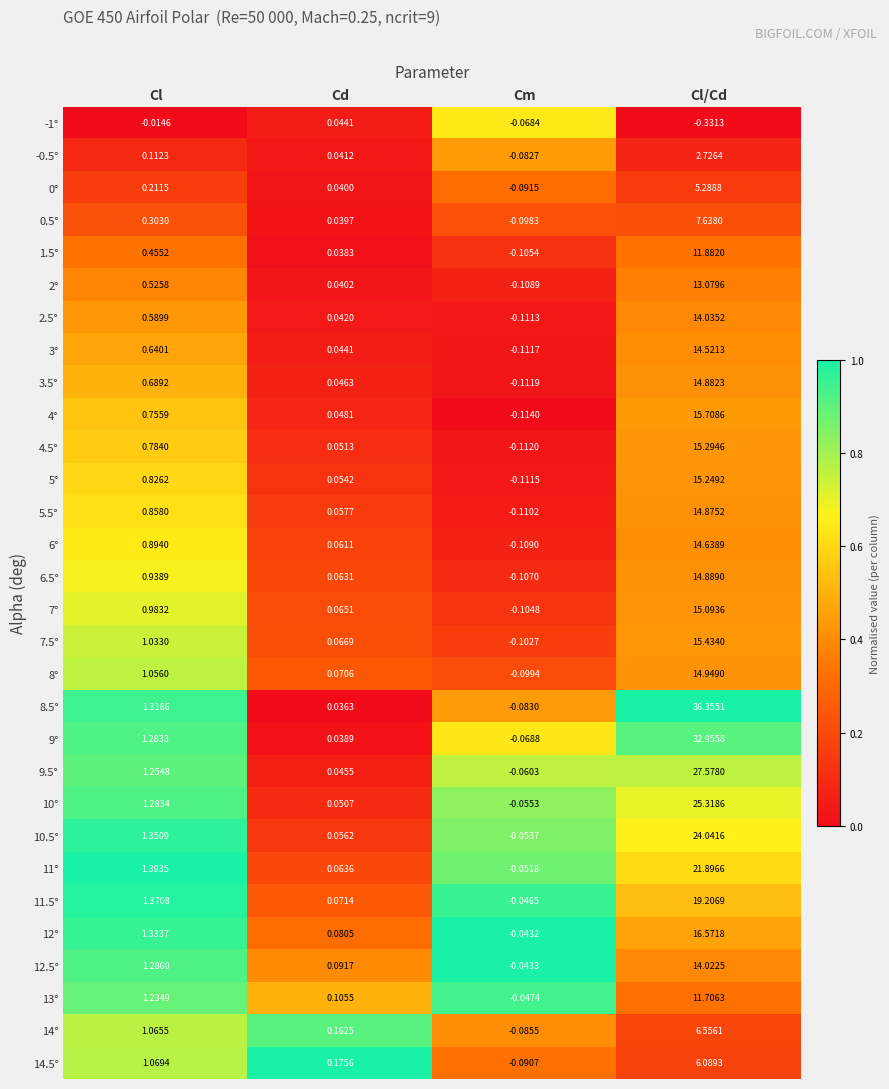

At which category is the sum across all series the highest?

Cl/Cd